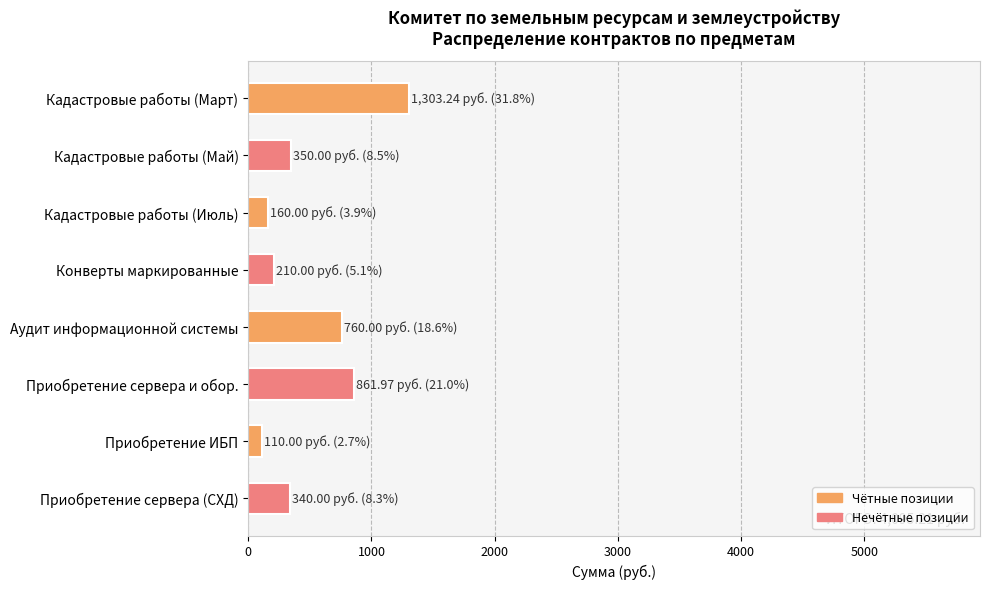

What value does the data have at Приобретение сервера и обор.?

862.0